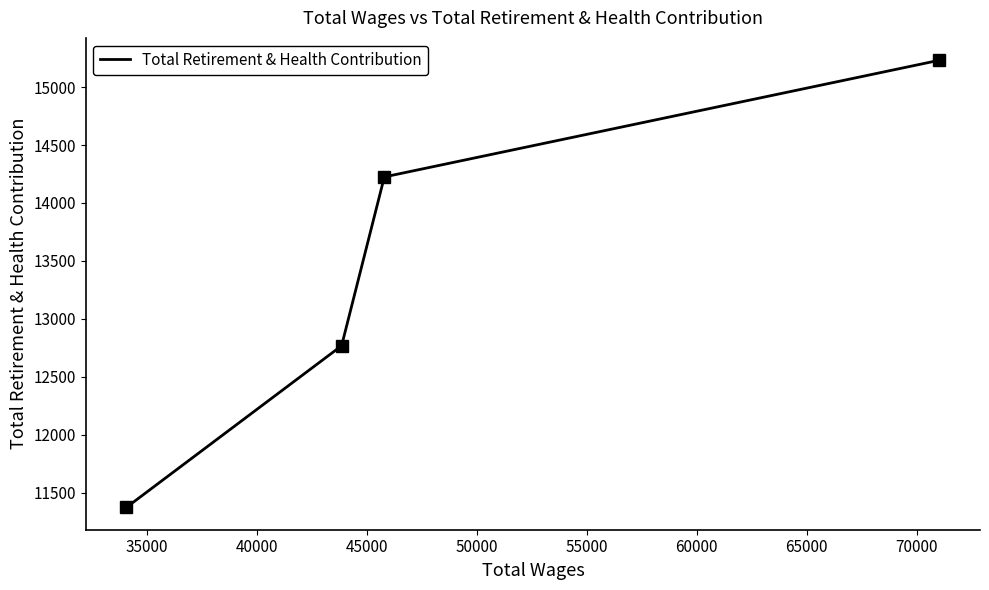

What is the minimum value shown in the chart?

11373